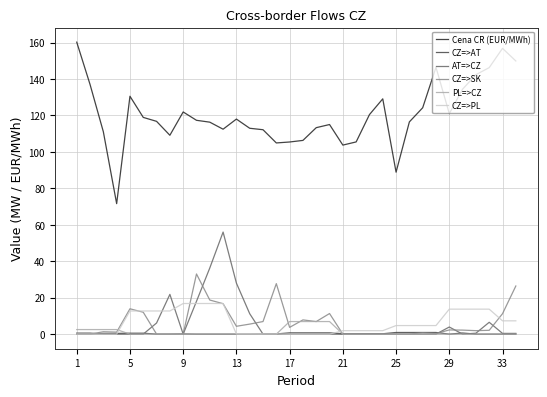

Does the chart display data point markers on the line(s)?

No